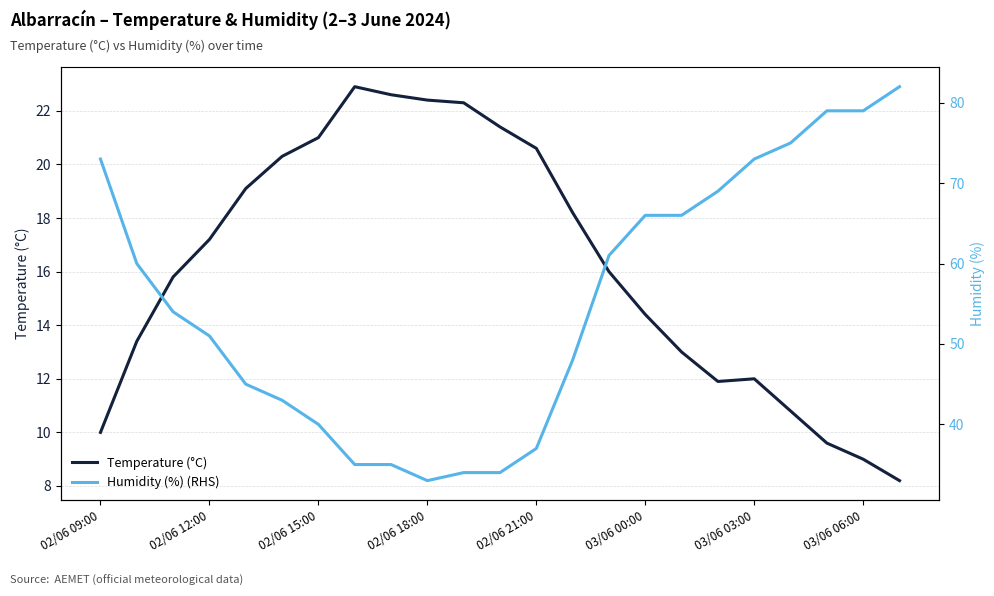

True or false: Temperature (°C) has a value of 13.9 at 02/06 09:00.

False